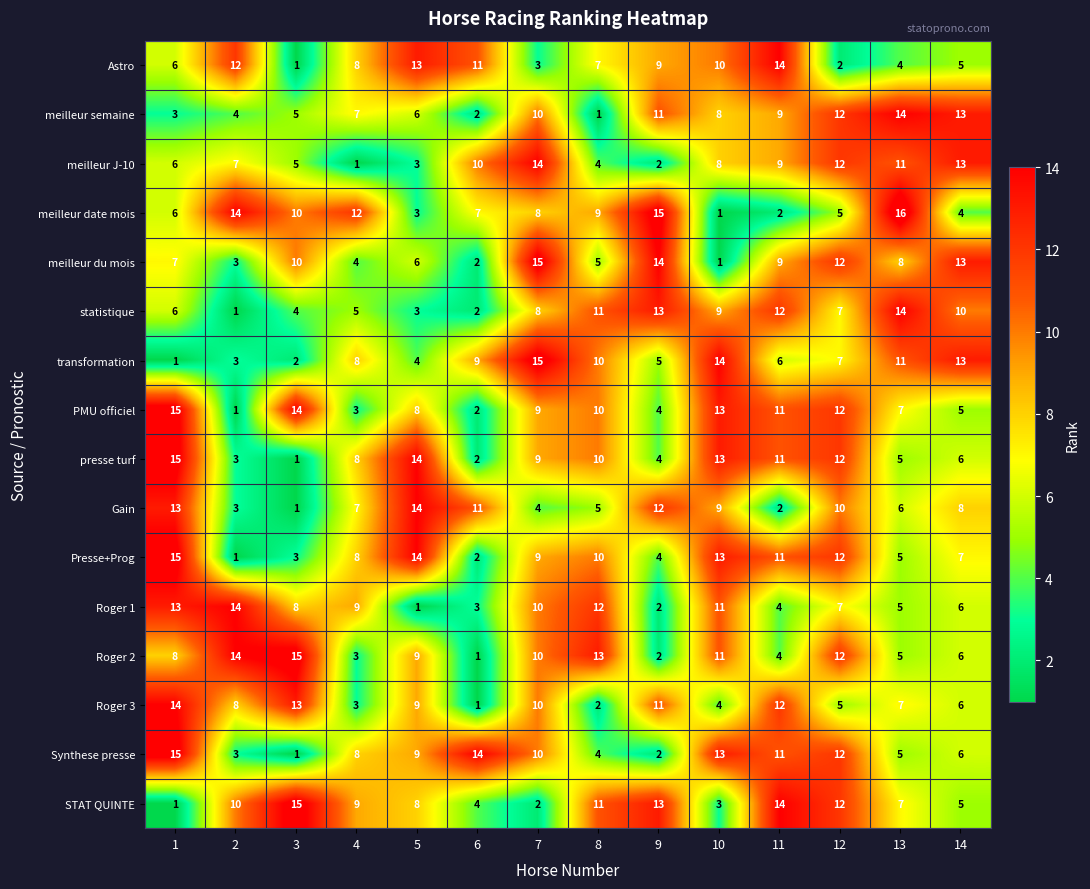

At which label does meilleur semaine first exceed 8?

7